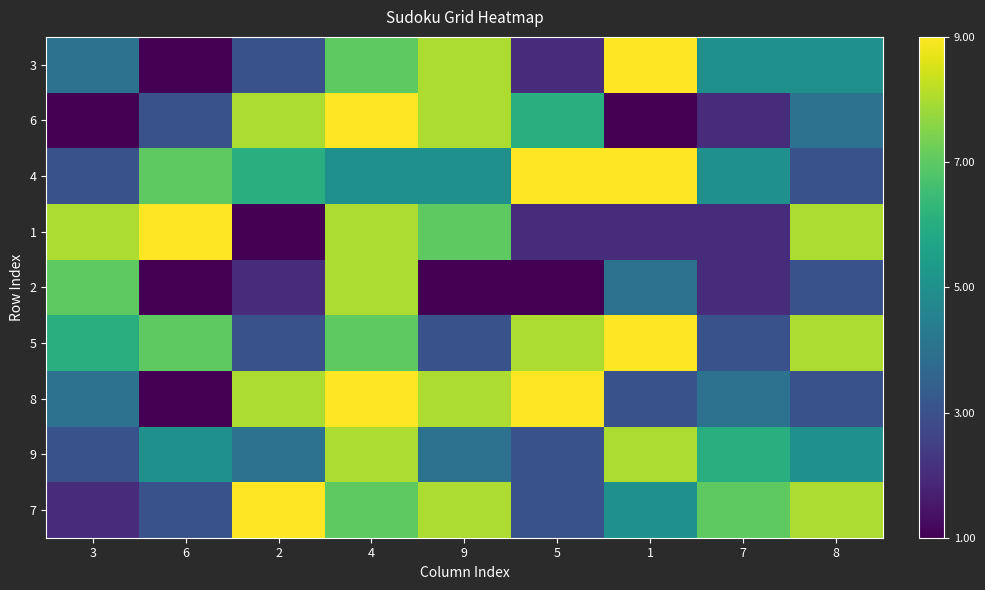

Rank the series by their maximum value, from lowest to highest.

2, 9, 3, 6, 4, 1, 5, 8, 7